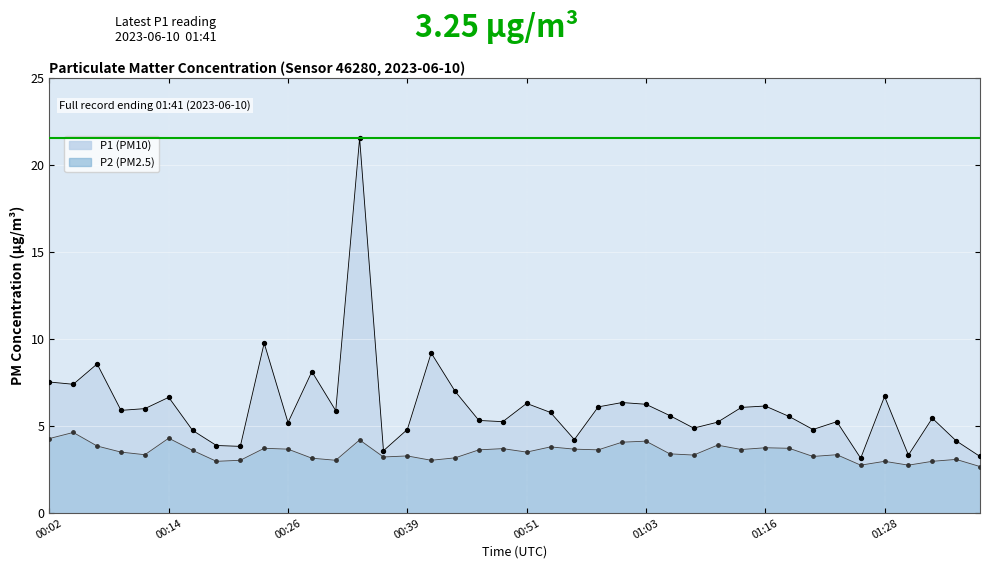

Which series reaches the maximum Y coordinate?

P1